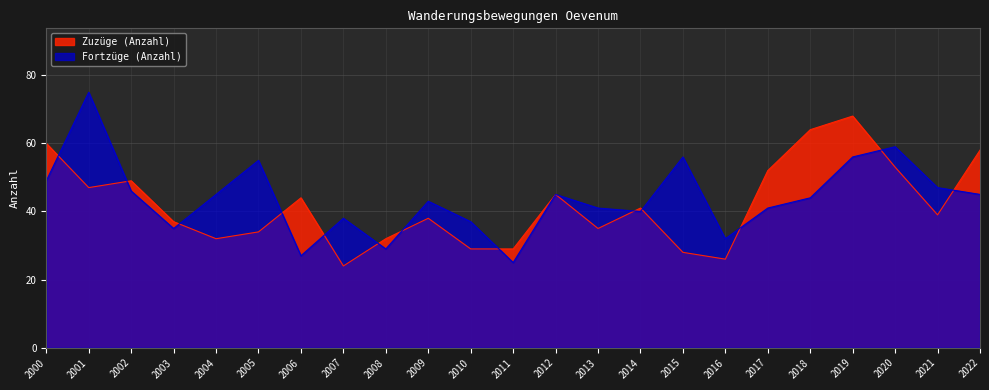

Read the Fortzüge (Anzahl) value at 2020, to the nearest 10.

60